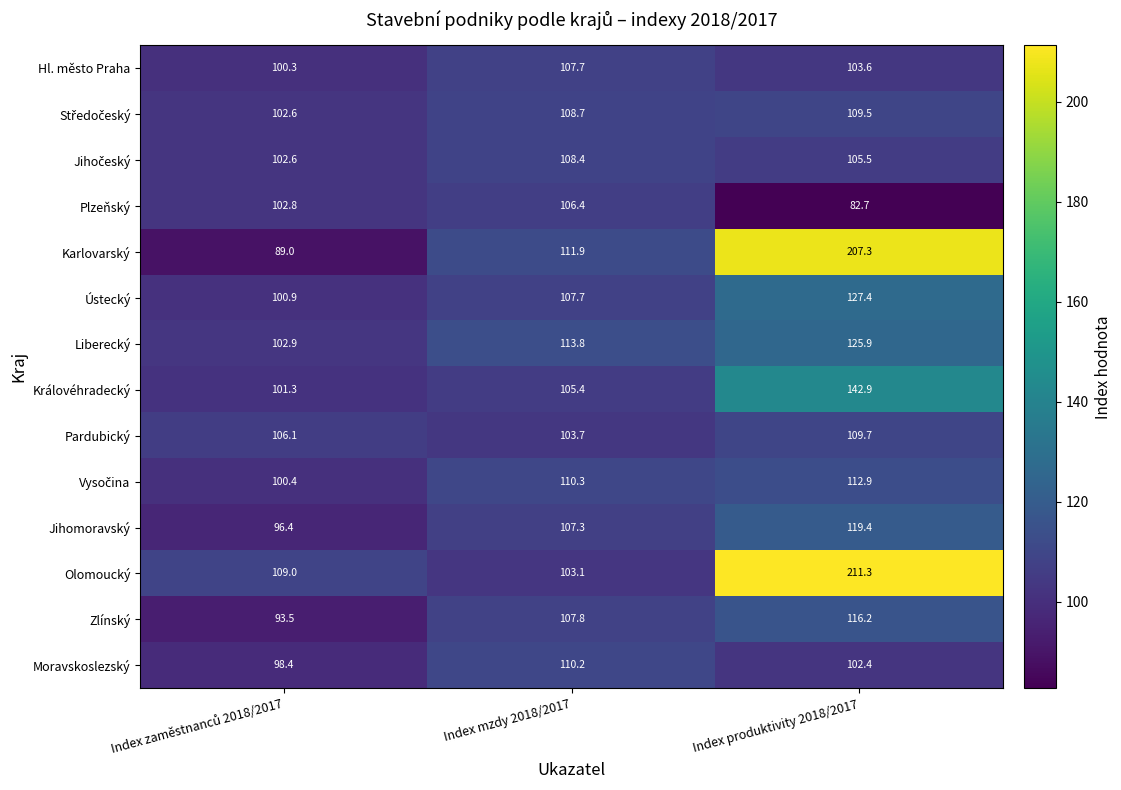

Read the Hl. město Praha value at Index produktivity 2018/2017.

103.6